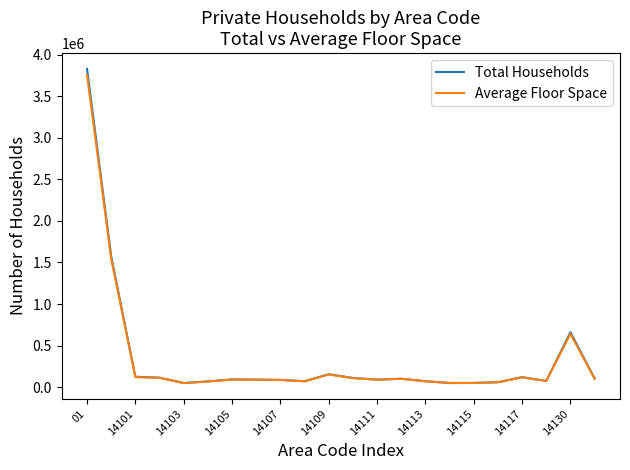

Which series has the widest spread of values?

Total Households